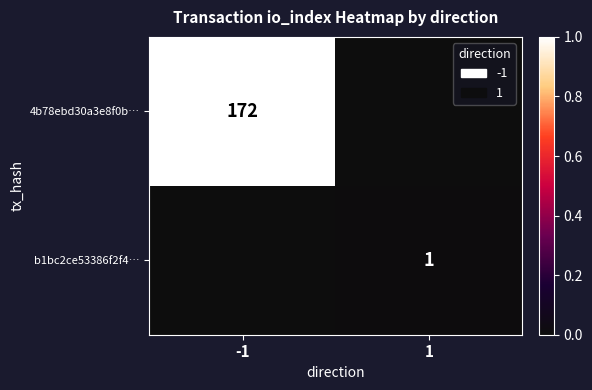

The value of 4b78ebd30a3e8f0b… at -1 is 237. True or false?

False